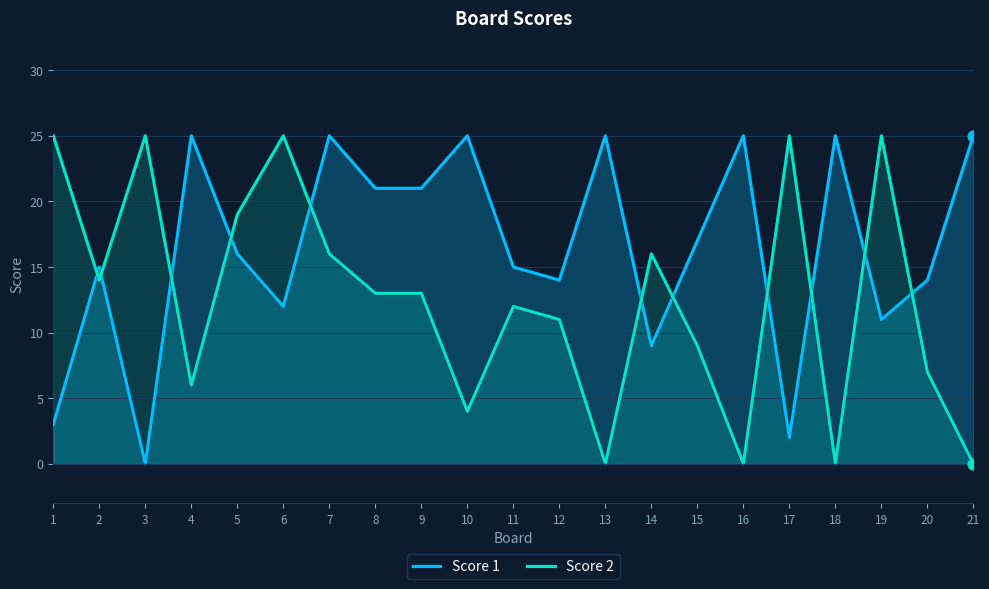

Which series reaches the maximum Y coordinate?

Score 1